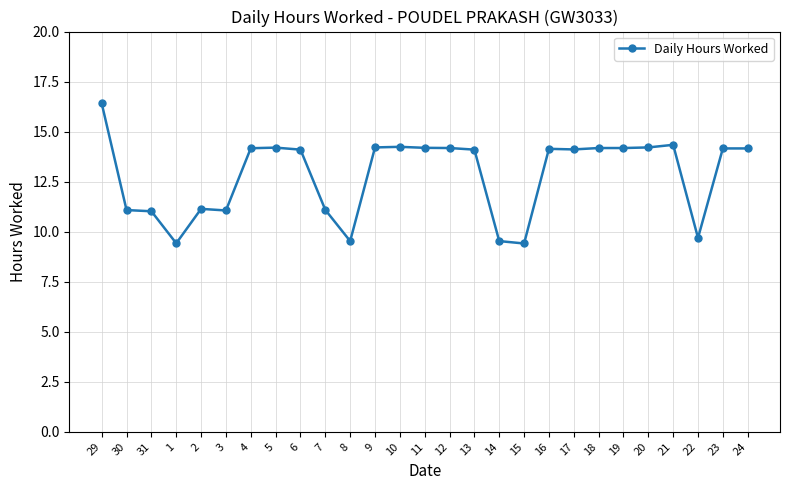

What is the change in value from 30 to 9?

+3.1